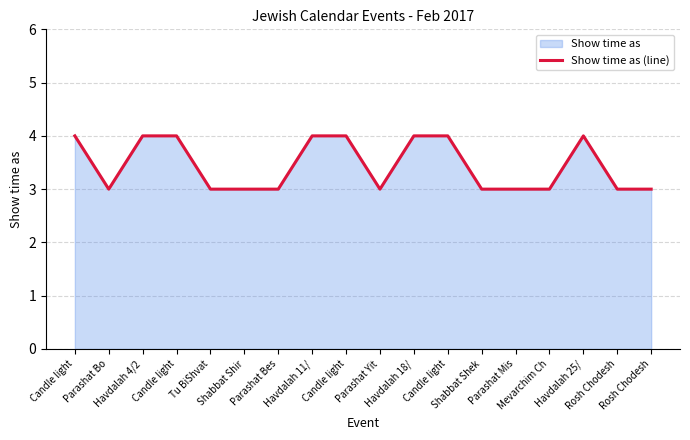

Count the values in the range 3 to 4.

18